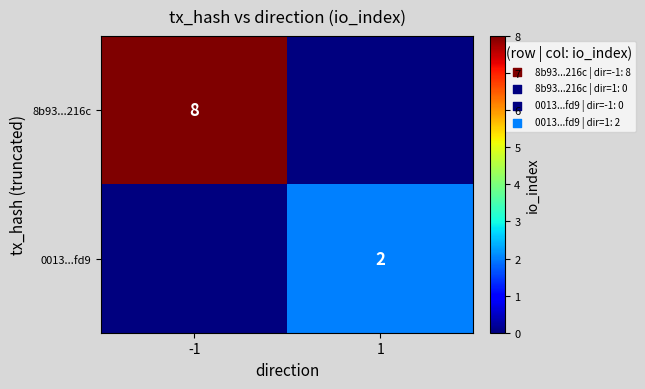

The 8b93...216c series shows 13 at -1. True or false?

False